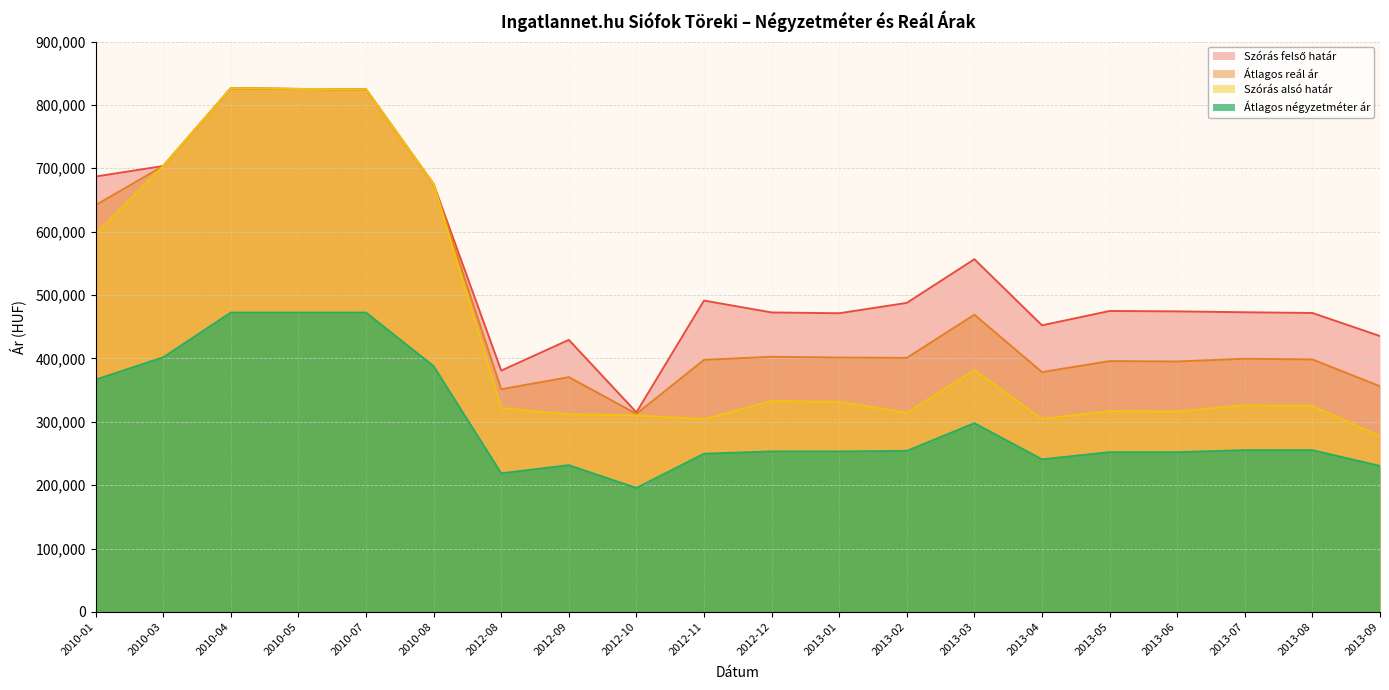

Which category has the lowest value in the Átlagos reál ár series?

2012-10